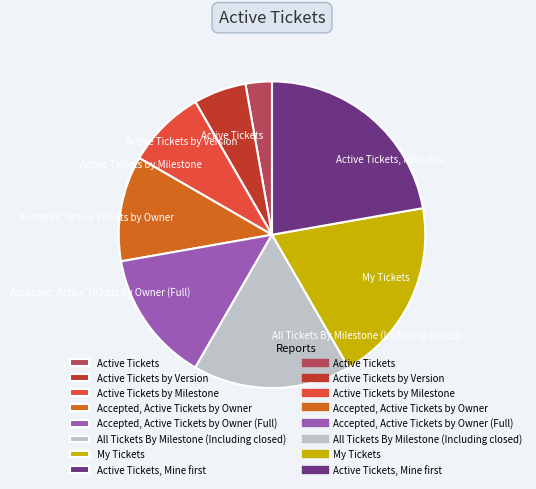

Is there any slice that represents more than half of the pie?

No